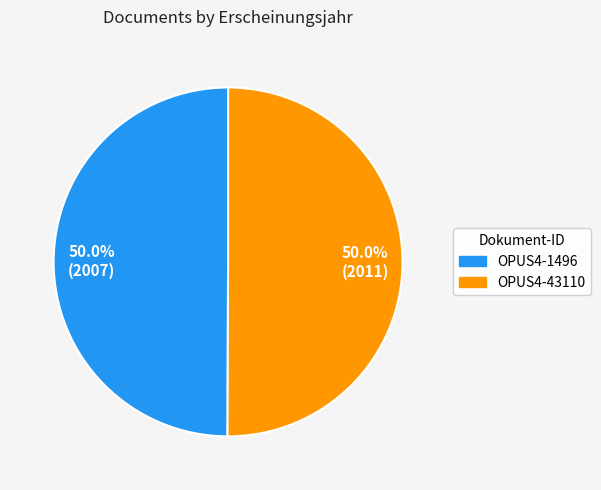

What is the ratio of the value at 50.0% (2011) to the value at 50.0% (2007)?

1.0